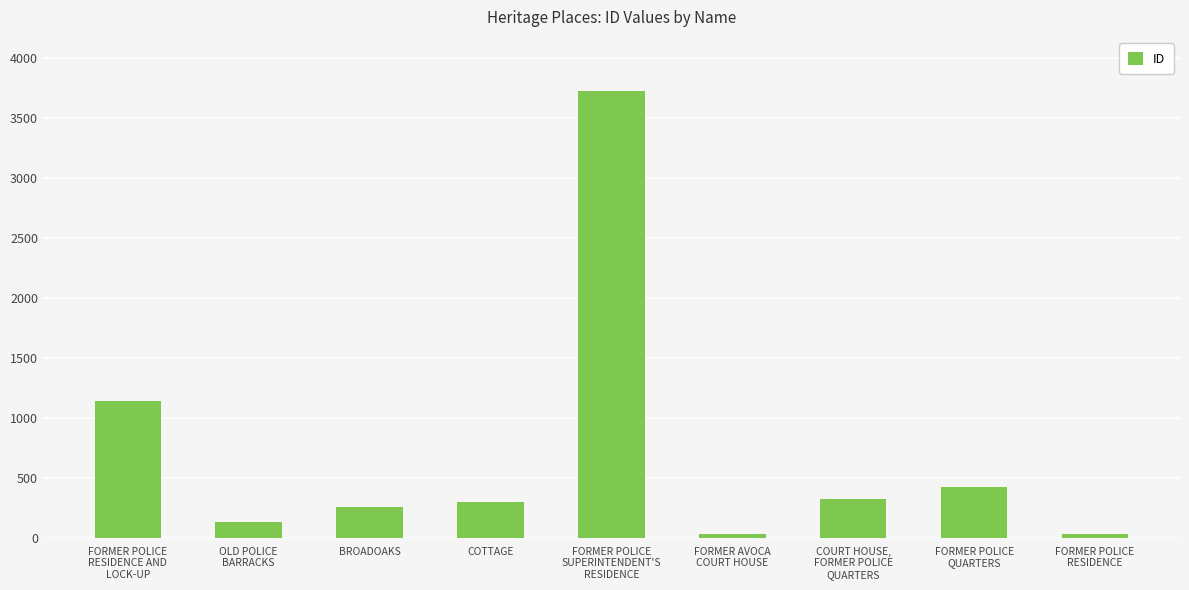

What is the value of the 3rd bar from the left?

258